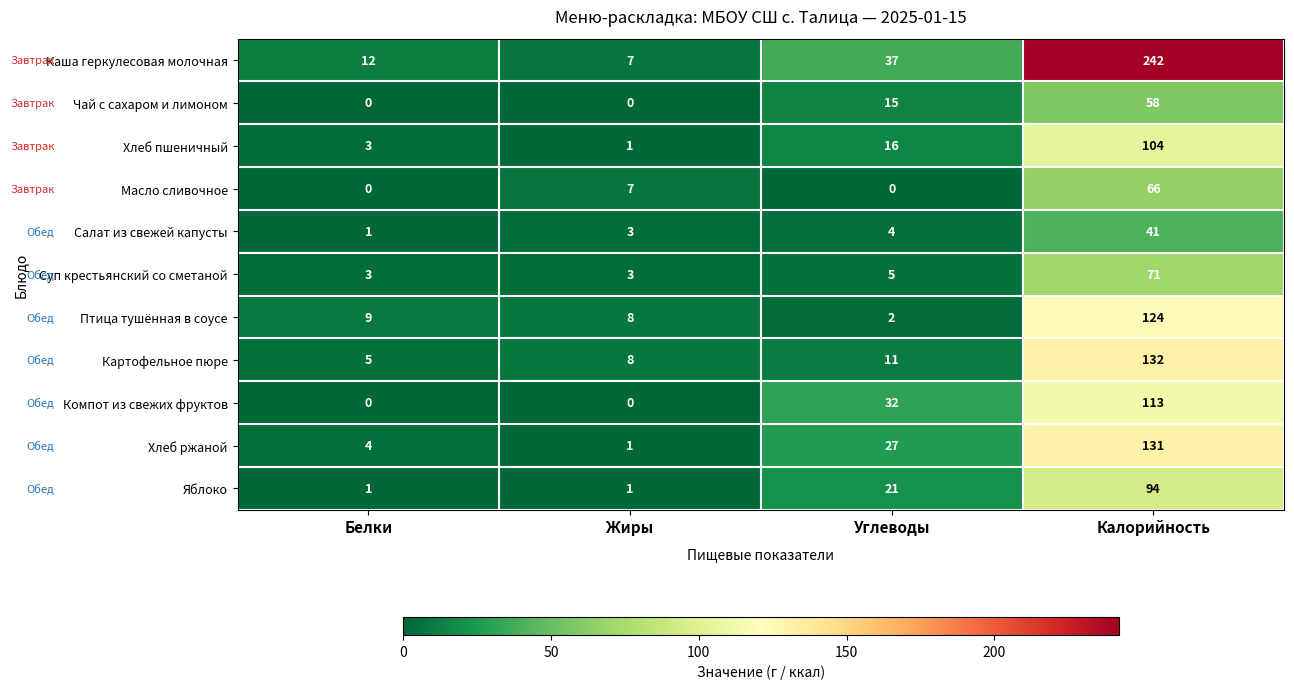

Count the Компот из свежих фруктов values in the range 0 to 113.

4